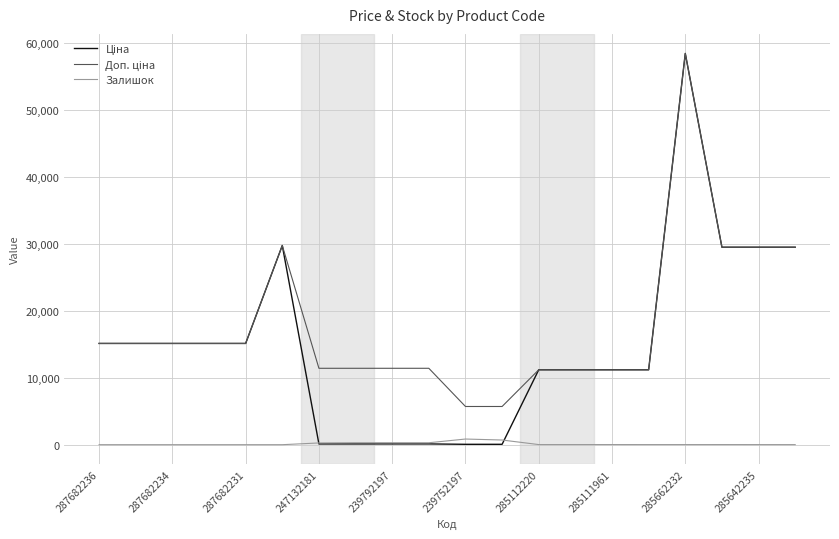

True or false: Залишок and Доп. ціна intersect in this chart.

False